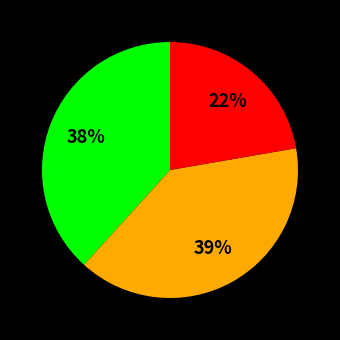

To the nearest percent, what is the difference between the largest and smallest slice percentages?

17%